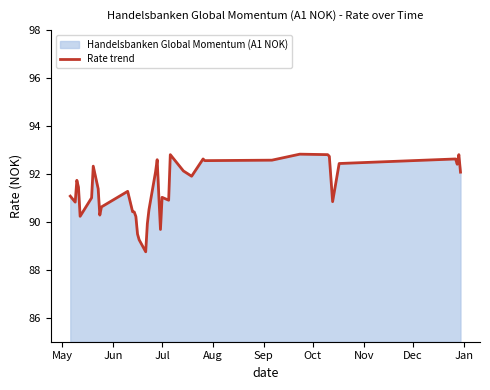

What is the difference between the maximum and minimum values?

4.1